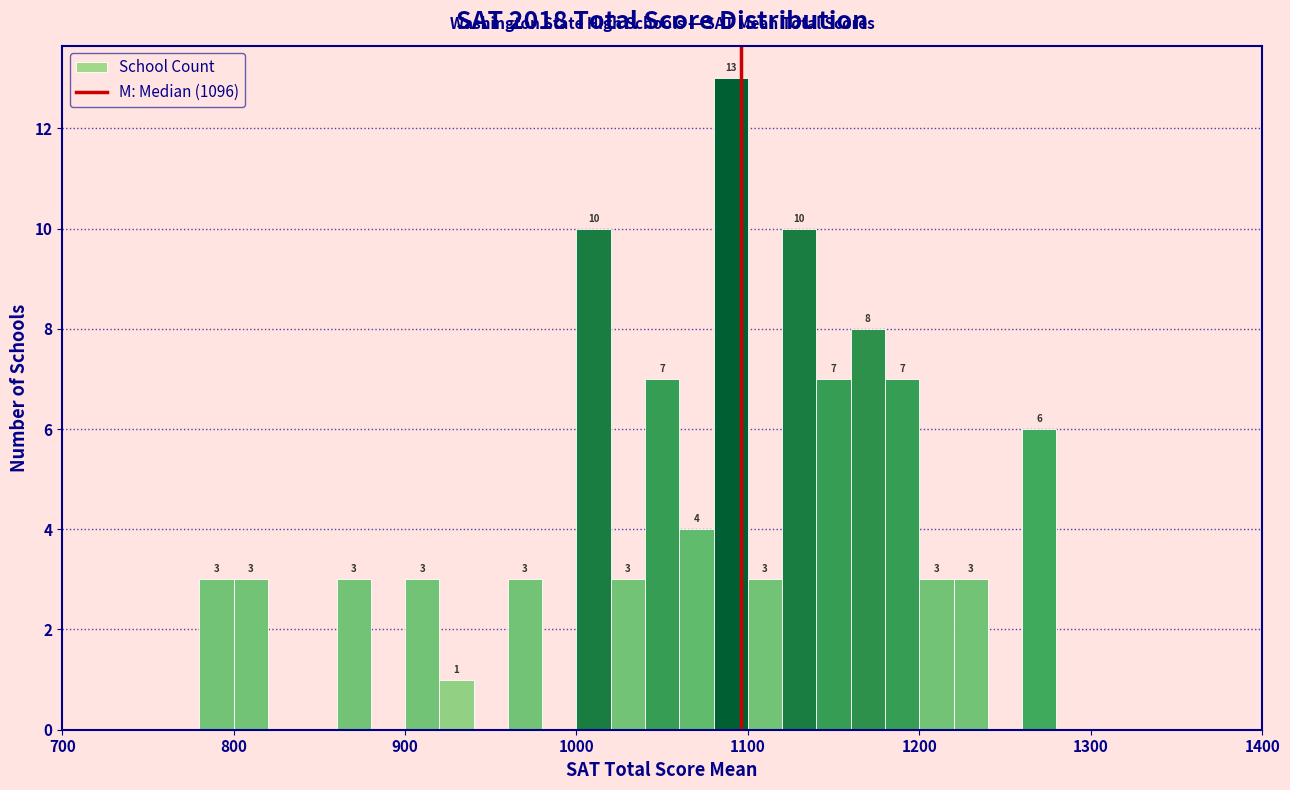

Read against the x-axis, roughly where is the centre of the tallest bar?

1090